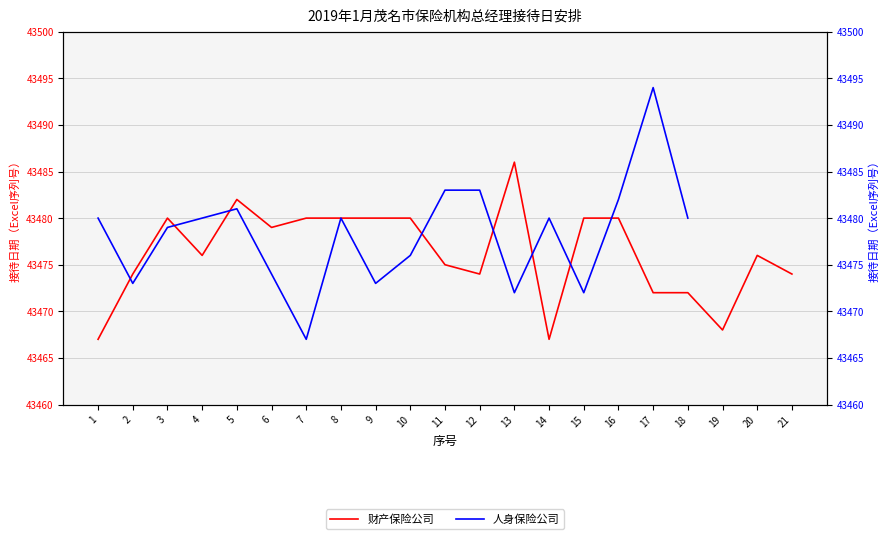

At which category does 人身保险公司 reach its first local peak?

5